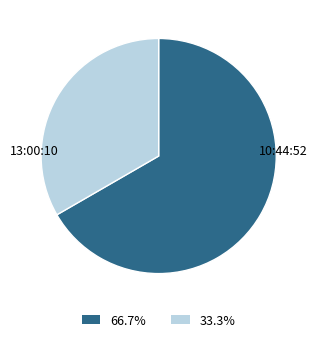

Is the sum of 33.3% and 66.7% greater than half?

Yes